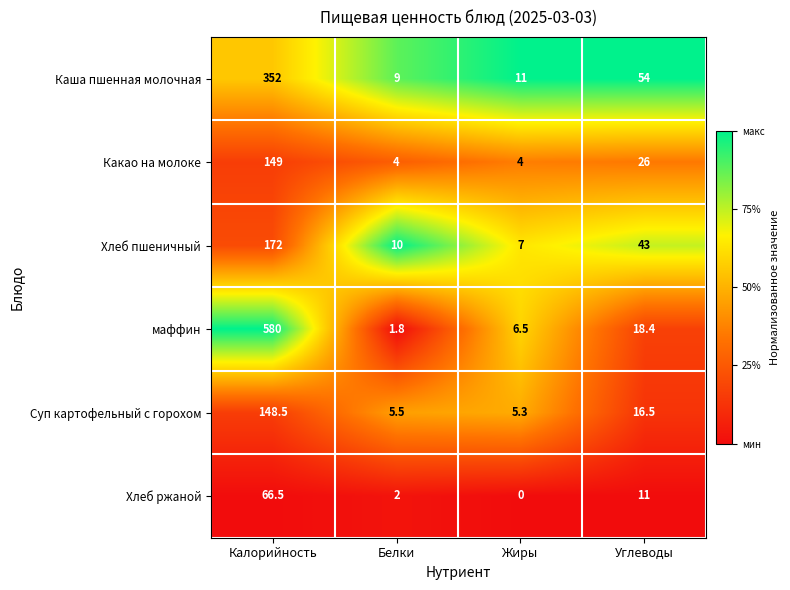

How many distinct data groups are displayed?

6